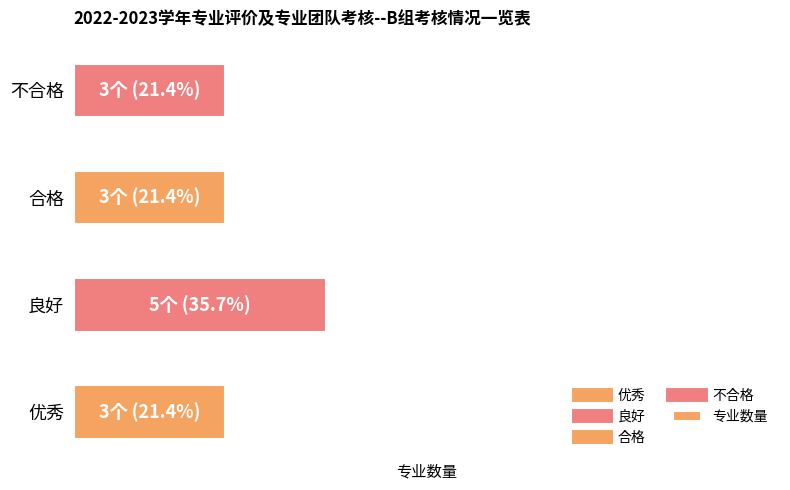

Does the chart contain any negative values?

No